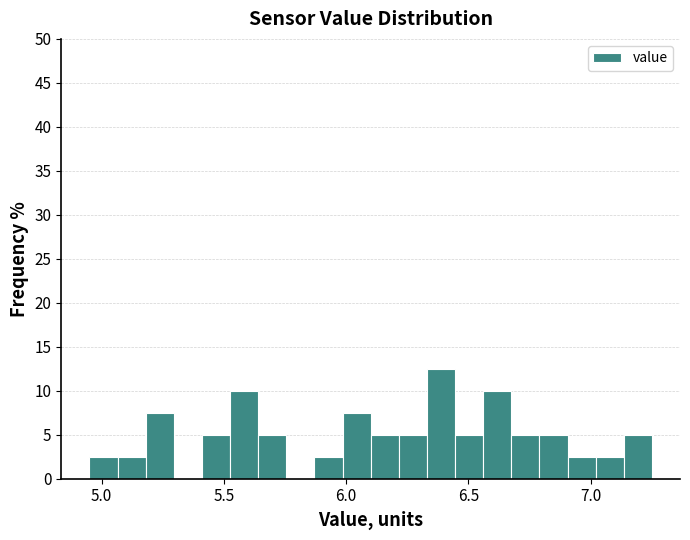

Read against the x-axis, roughly where is the centre of the tallest bar?

6.40